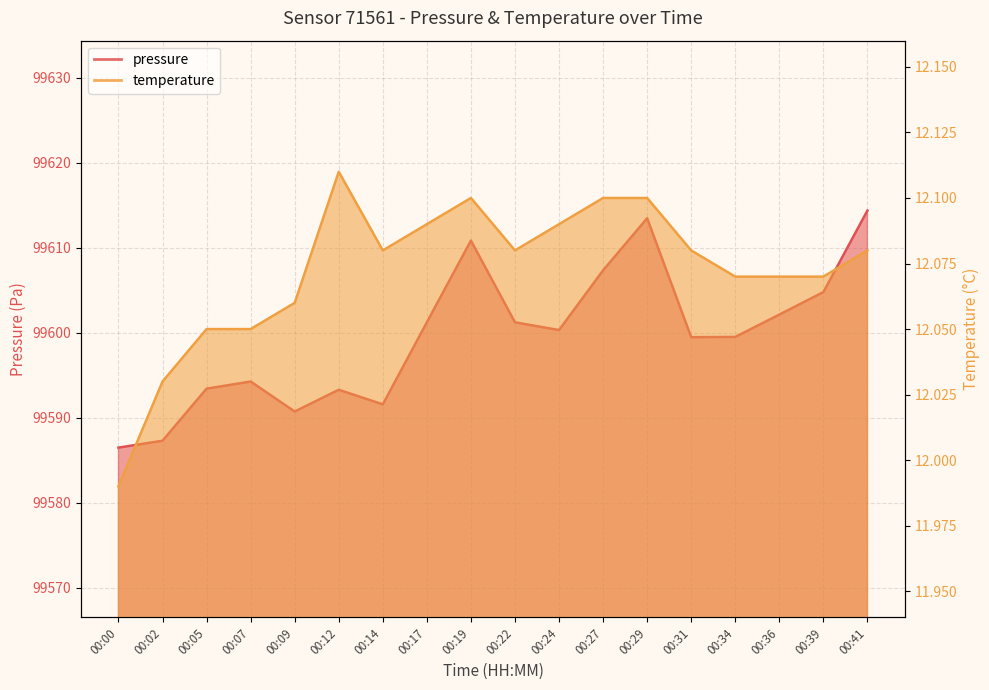

True or false: pressure and temperature intersect in this chart.

False